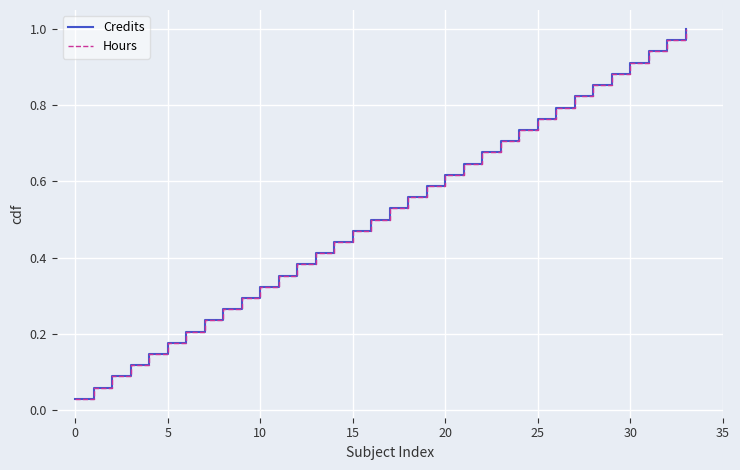

What is the average value of the Credits series?

0.5